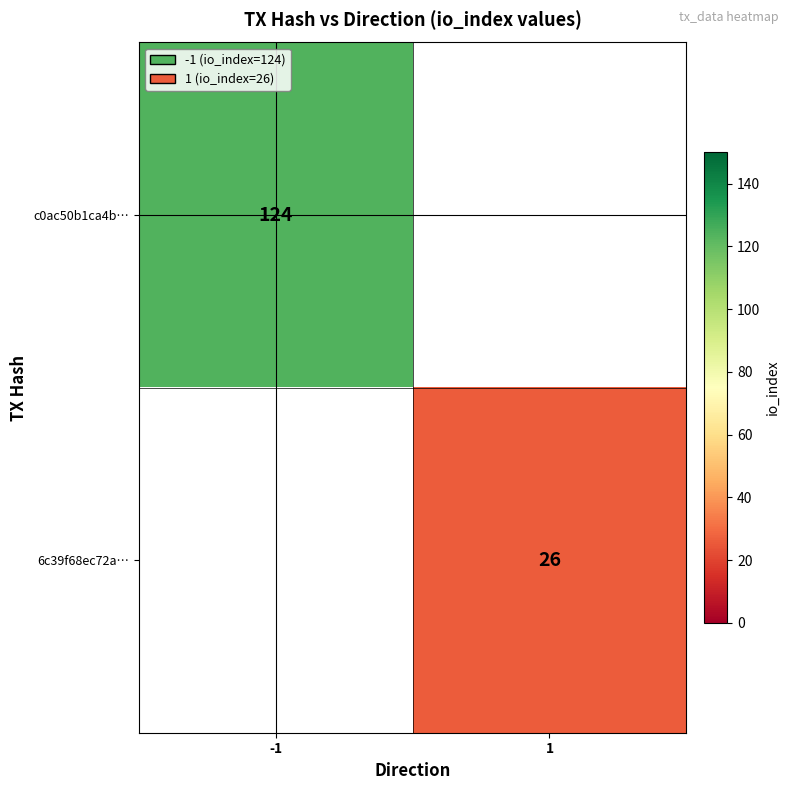

The value of c0ac50b1ca4b… at -1 is 52. True or false?

False